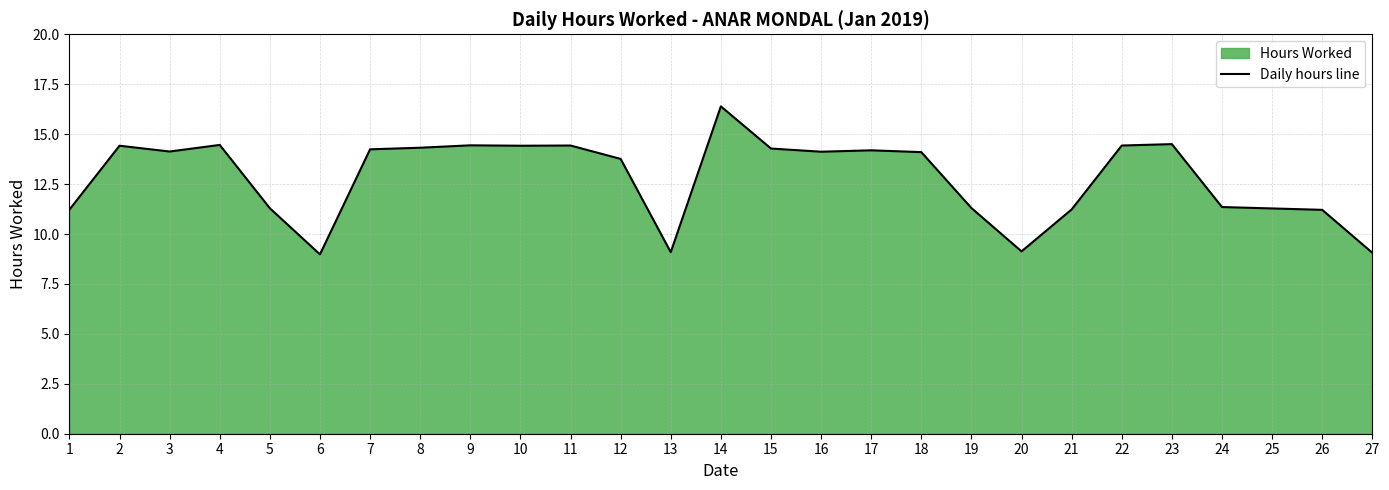

How many lines are shown in the chart?

1